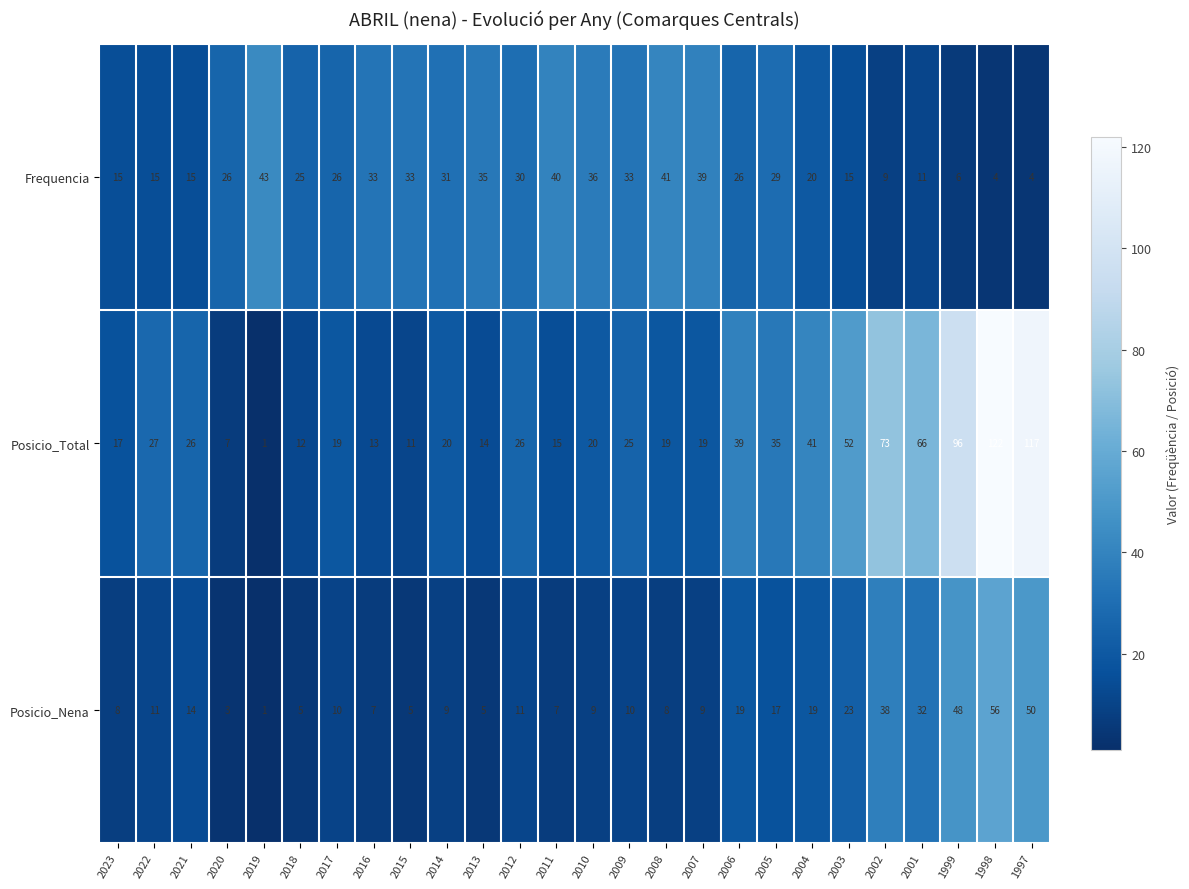

List the series in order of their peak value, lowest first.

Frequencia, Posicio_Nena, Posicio_Total